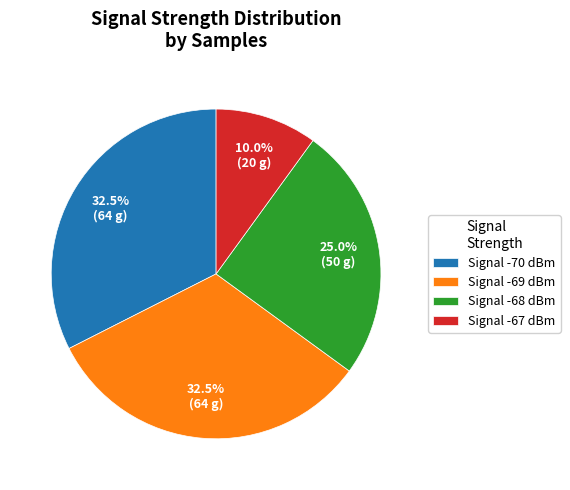

What is the smallest slice in the pie chart?

Signal -67 dBm